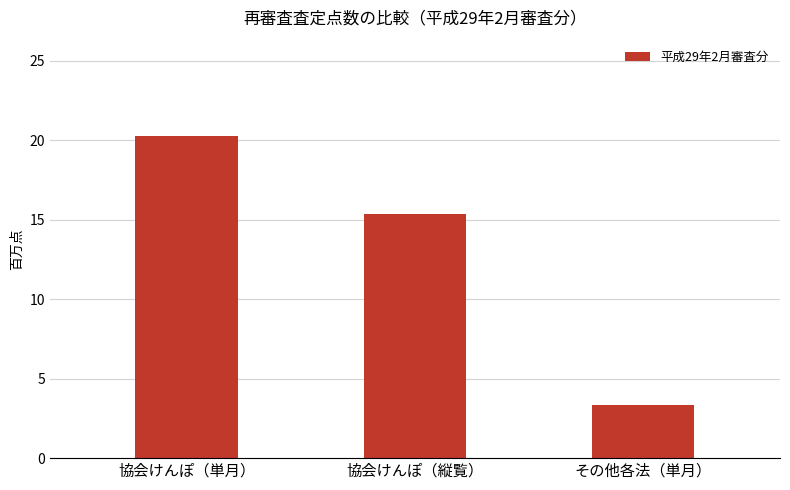

Which has a higher value, 協会けんぽ（単月） or 協会けんぽ（縦覧）?

協会けんぽ（単月）